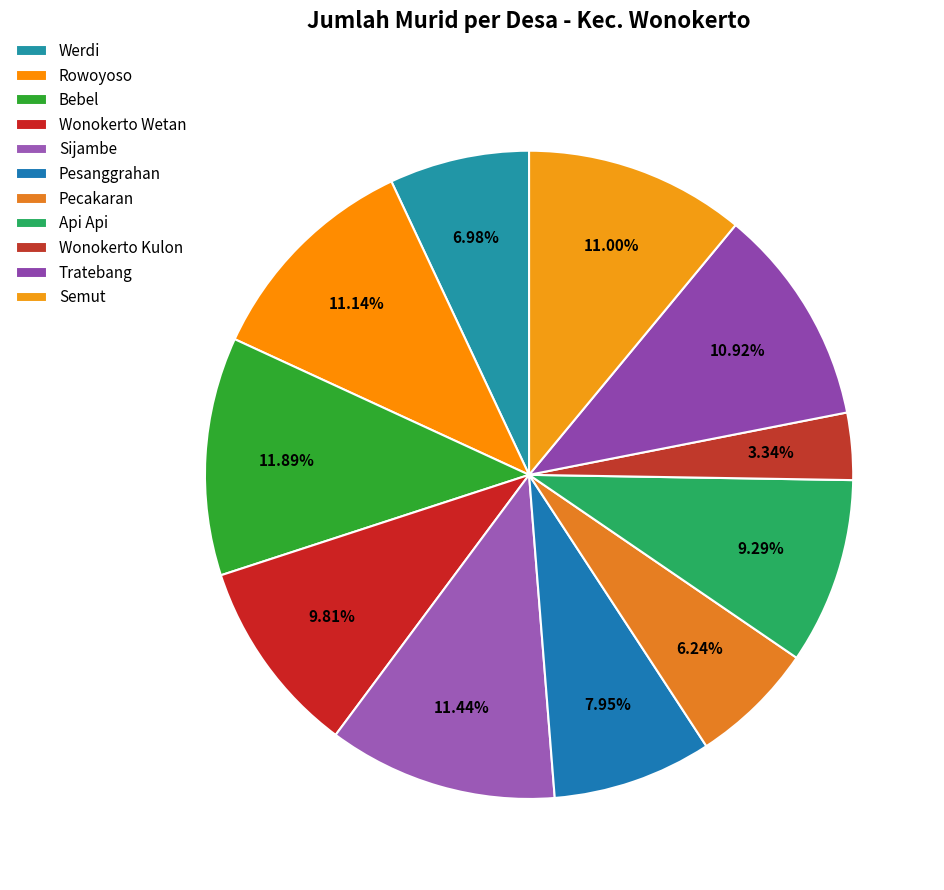

Does Pesanggrahan represent more than half of the total?

No